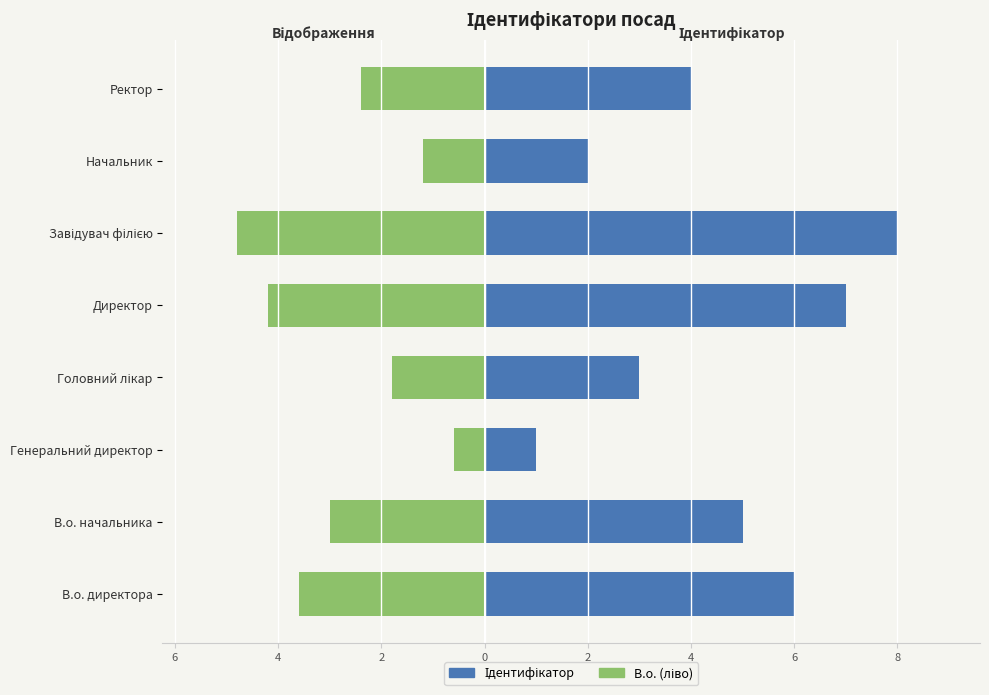

How many bars are there in total?

16